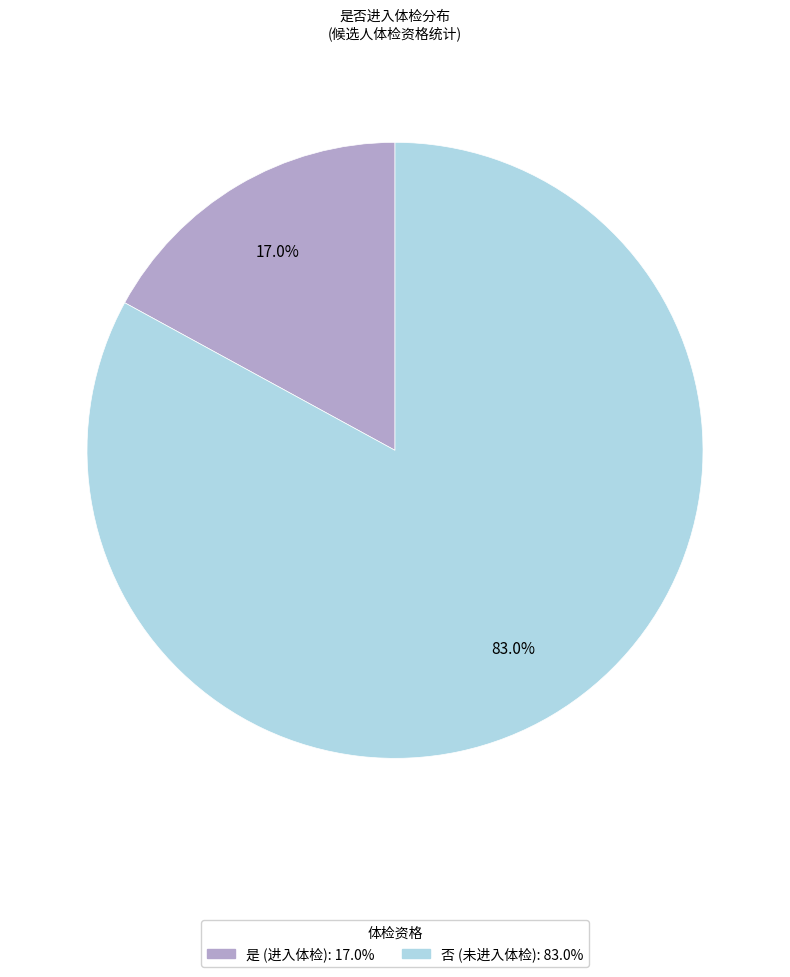

Is there any slice that represents more than half of the pie?

Yes